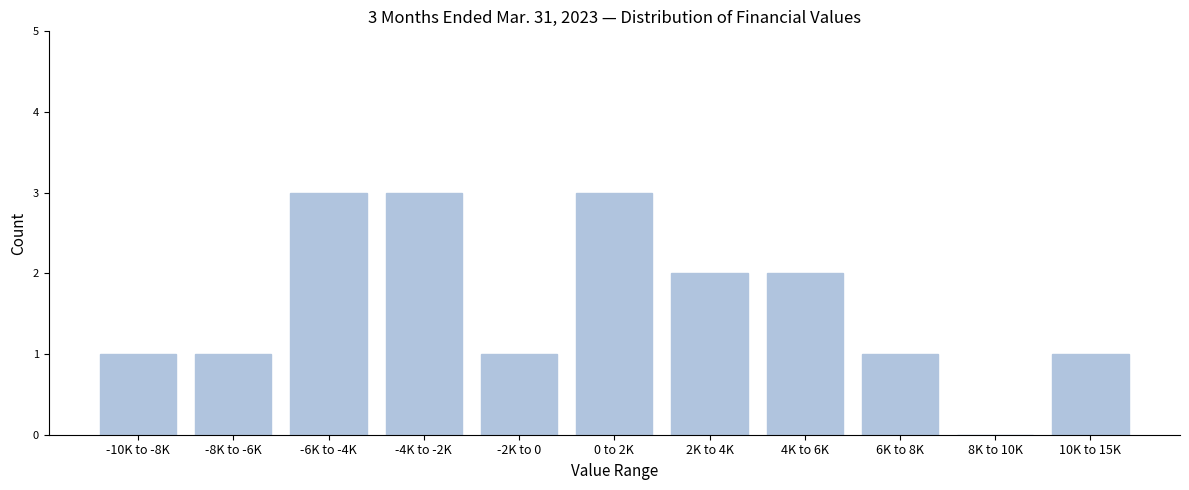

Reading left to right, list all the values displayed in this chart.

-10K to -8K=1	-8K to -6K=1	-6K to -4K=3	-4K to -2K=3	-2K to 0=1	0 to 2K=3	2K to 4K=2	4K to 6K=2	6K to 8K=1	8K to 10K=0	10K to 15K=1